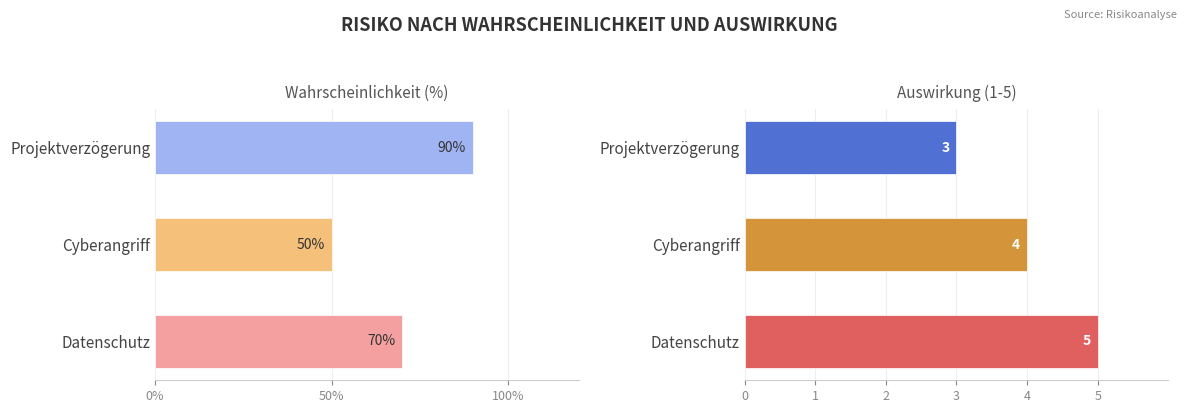

What is the maximum value for Auswirkung (1-5)?

5